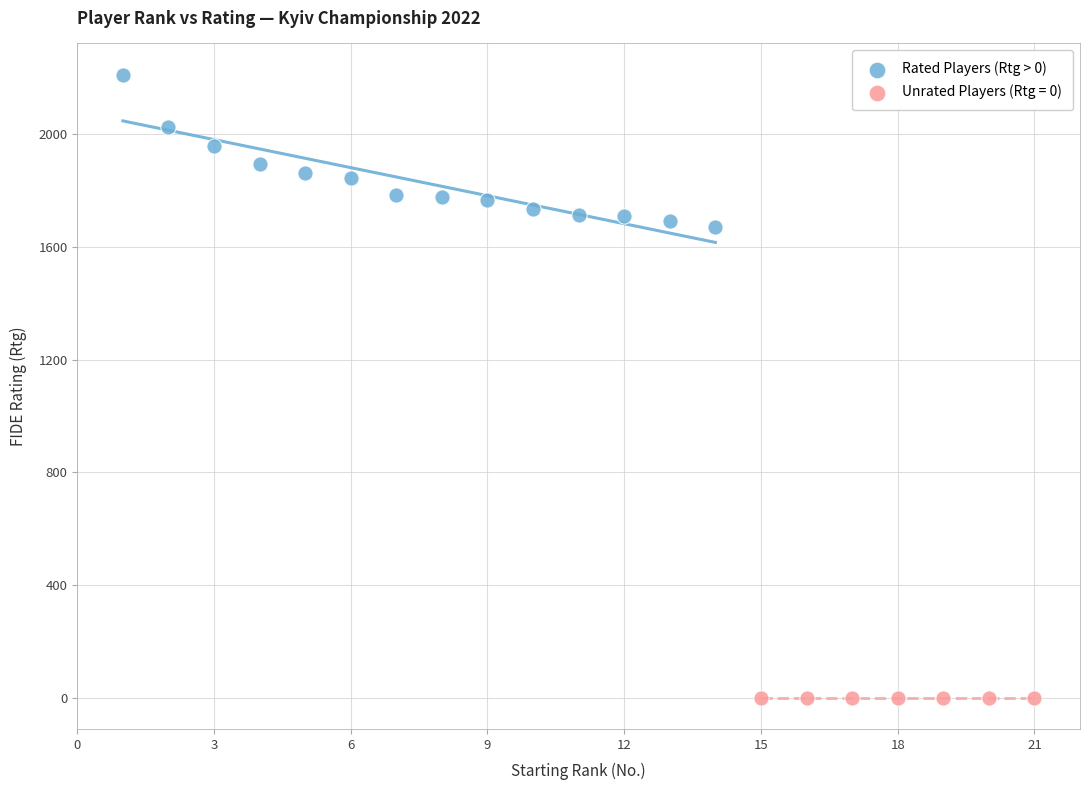

Which series reaches the maximum Y coordinate?

Rated Players (Rtg > 0)